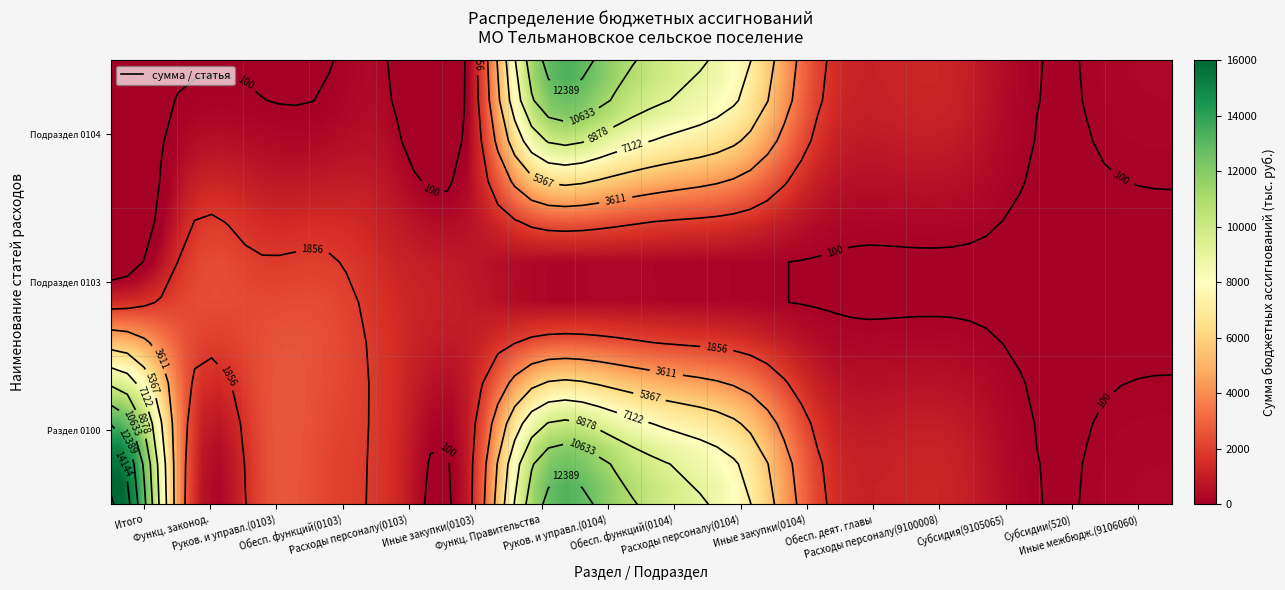

What value does the 0100 series have at 15?

263.0